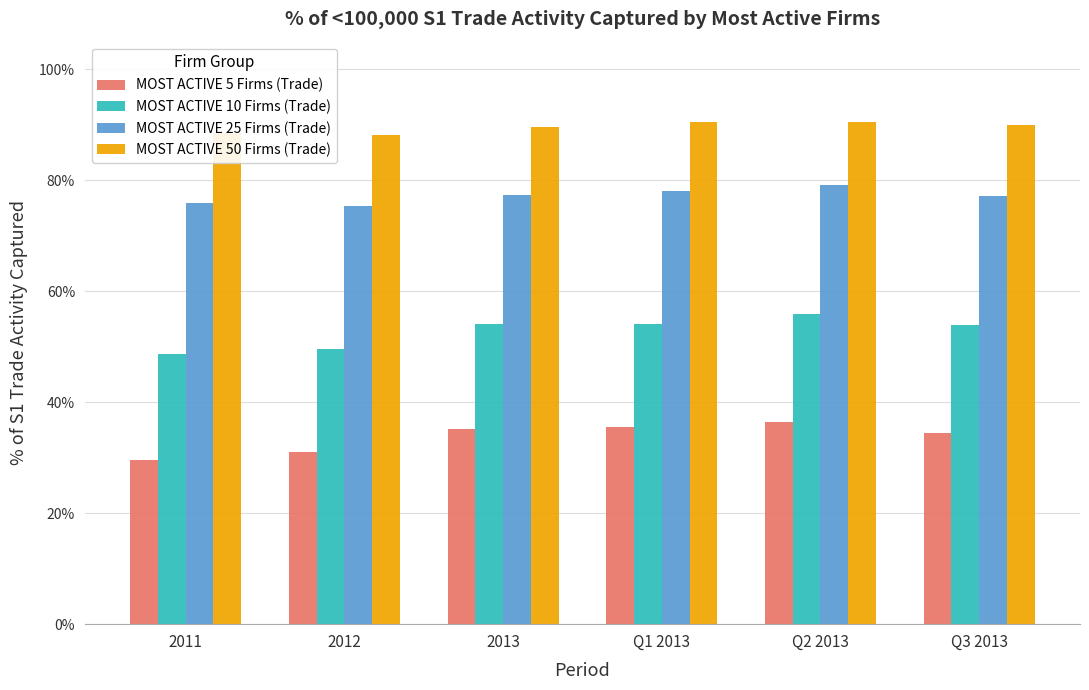

At how many categories does at least one series exceed 0?

6